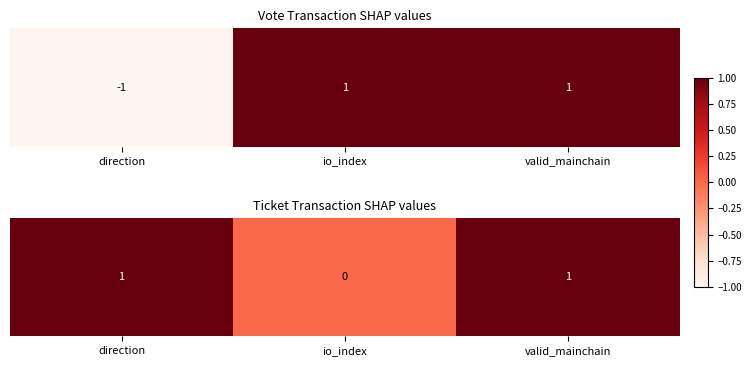

At which label is the value closest to 0?

io_index